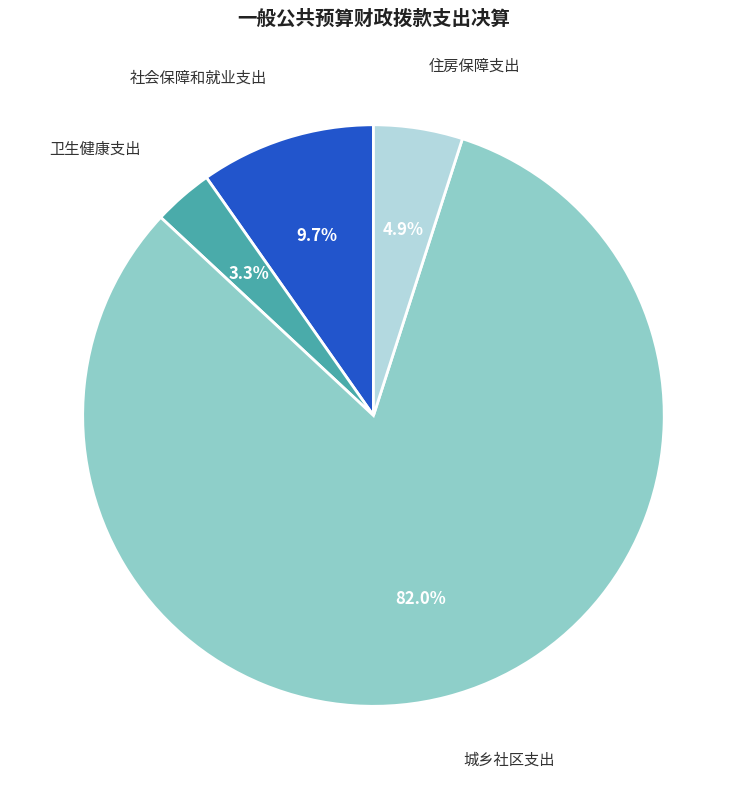

Is there any slice that represents more than half of the pie?

Yes